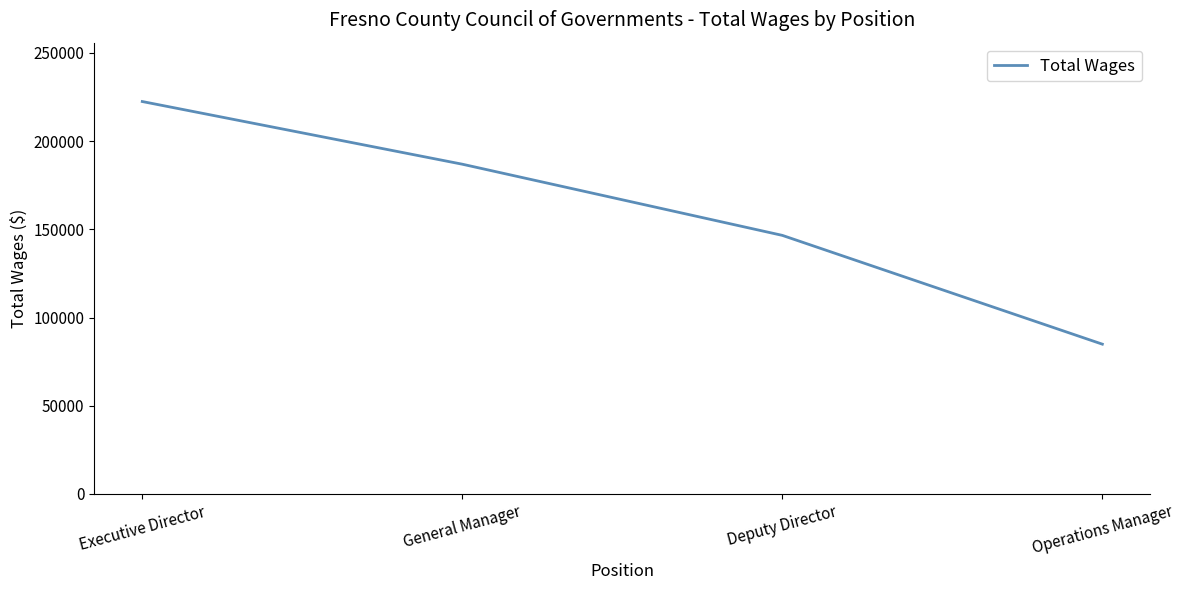

What is the sum of all values?

640760